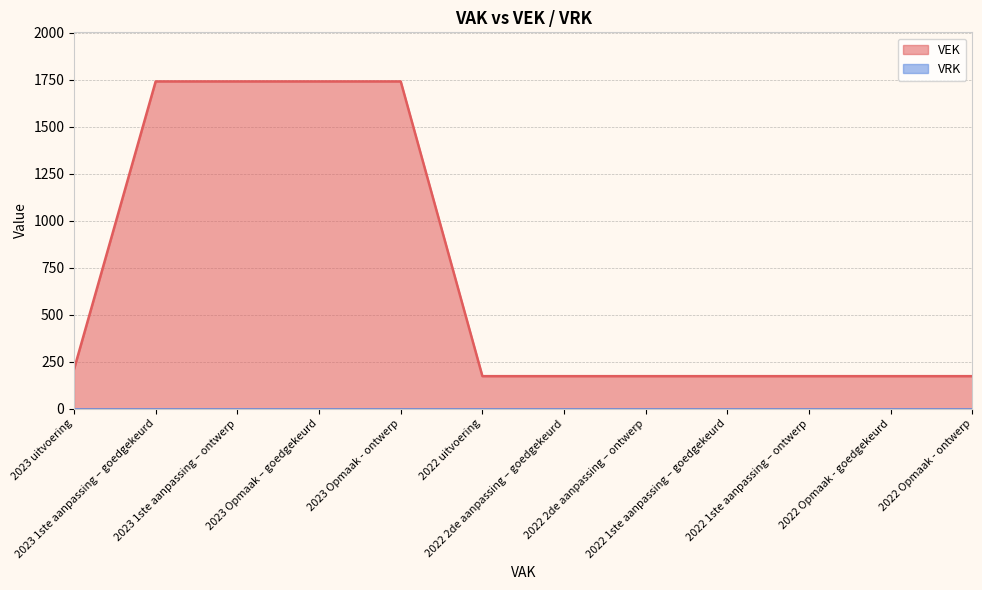

Rank the categories by value from lowest to highest.

2022 uitvoering, 2022 2de aanpassing – goedgekeurd, 2022 2de aanpassing – ontwerp, 2022 1ste aanpassing – goedgekeurd, 2022 1ste aanpassing – ontwerp, 2022 Opmaak - goedgekeurd, 2022 Opmaak - ontwerp, 2023 uitvoering, 2023 1ste aanpassing – goedgekeurd, 2023 1ste aanpassing – ontwerp, 2023 Opmaak – goedgekeurd, 2023 Opmaak - ontwerp